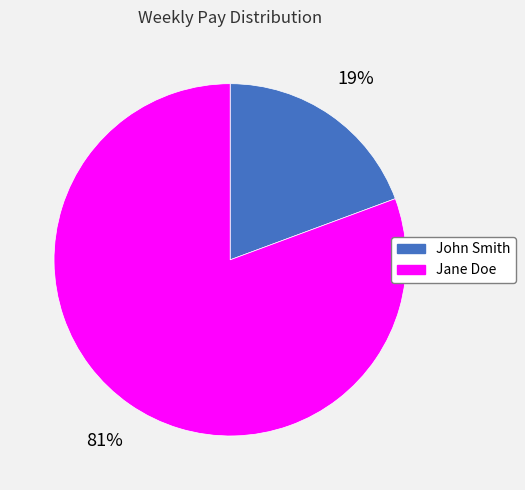

Rank the categories by value from lowest to highest.

John Smith, Jane Doe